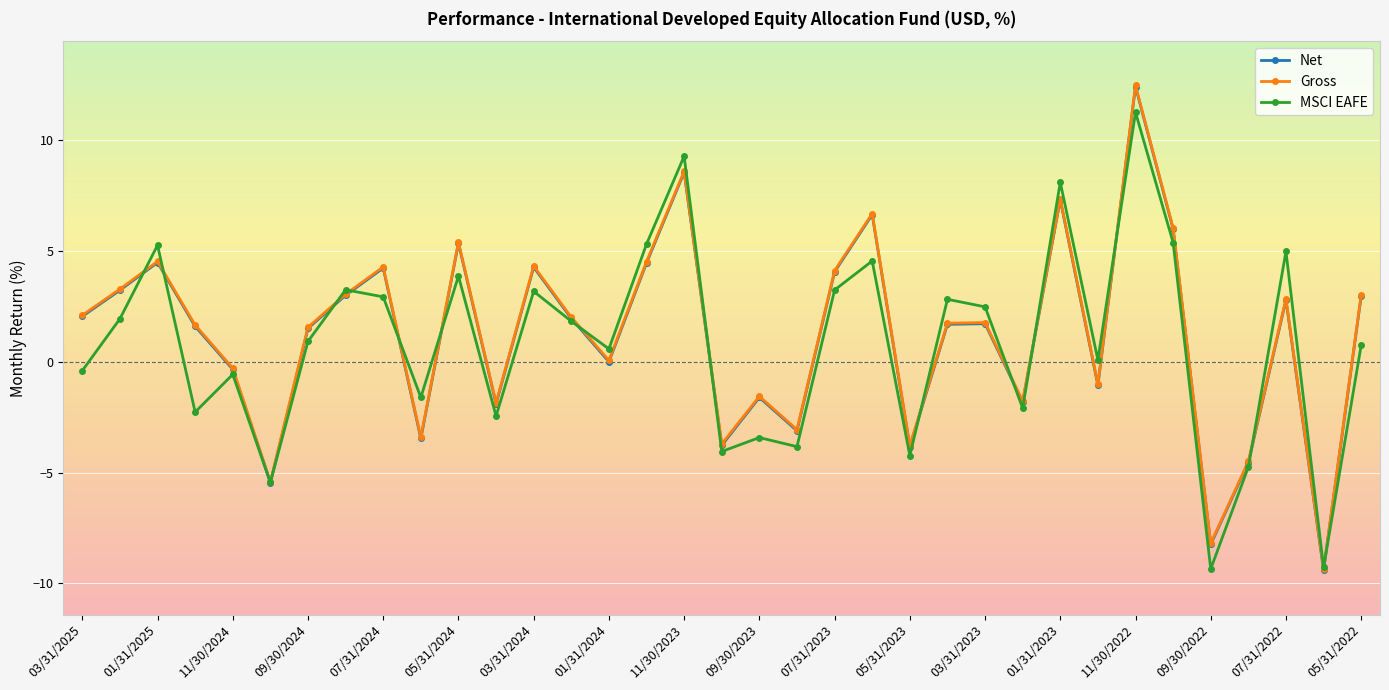

In Net, how many points are lower than both neighbors (excluding endpoints)?

11